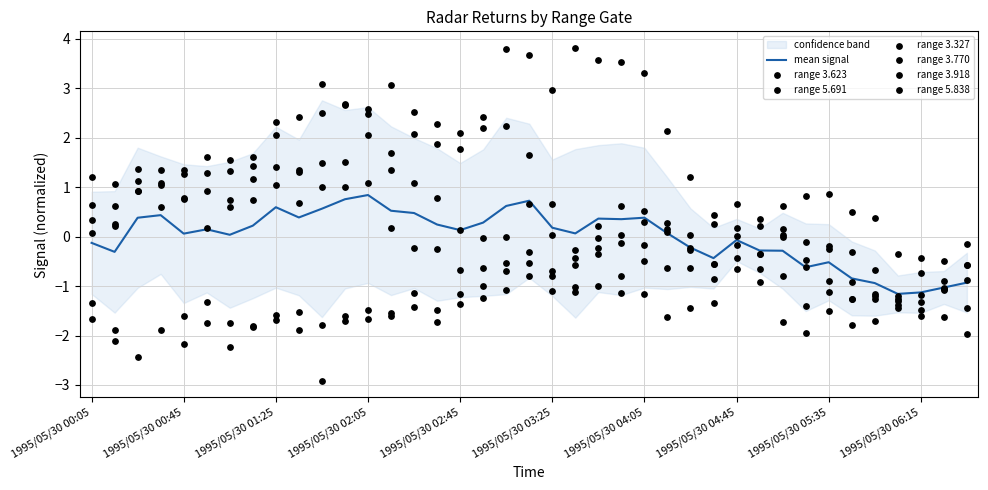

True or false: mean signal has a value of 0.4 at 1995/05/30 04:05.

True